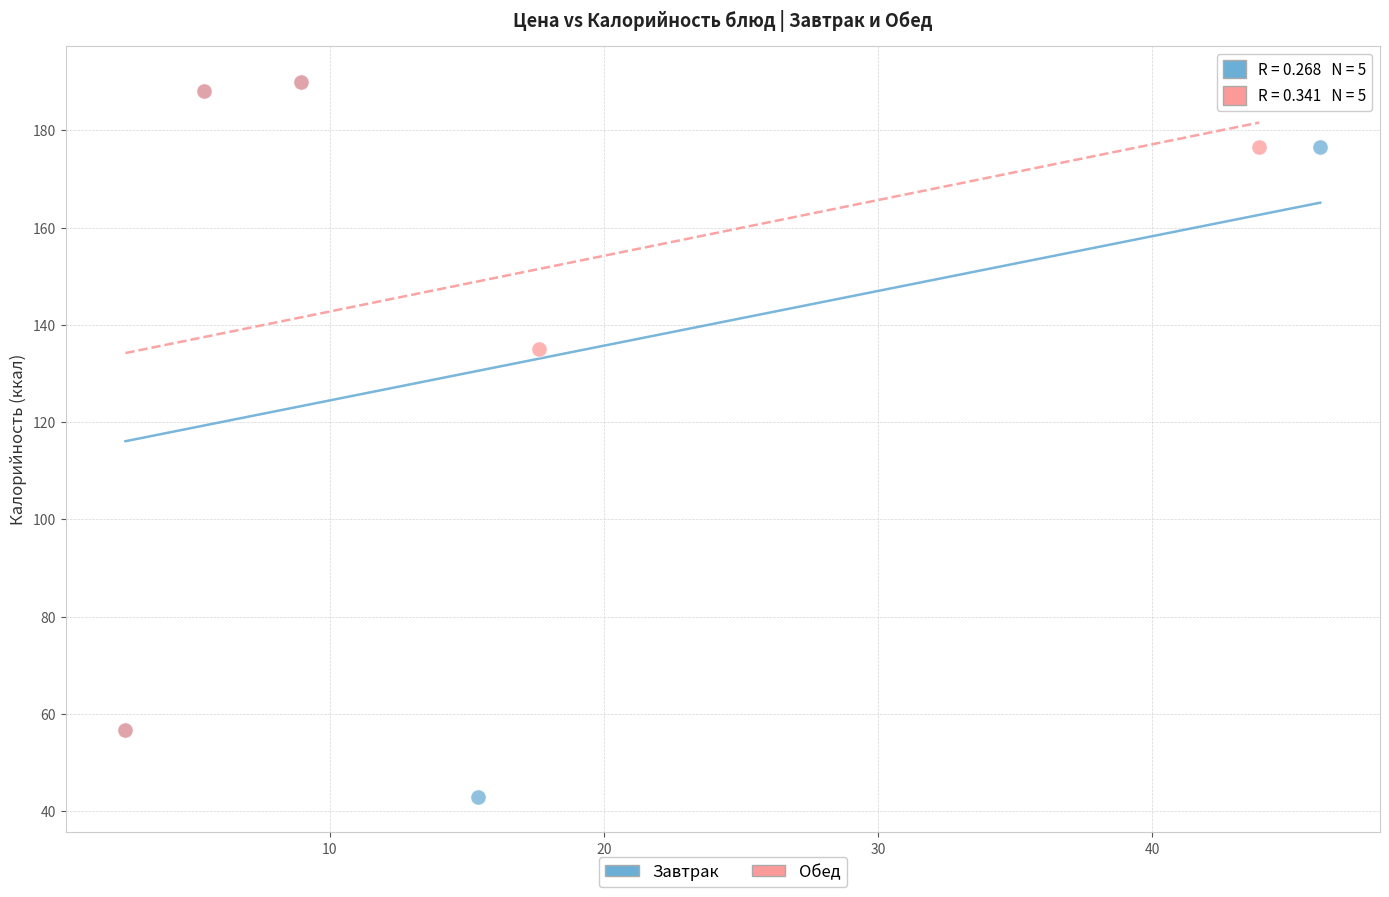

What are all the series names shown in the legend?

Завтрак, Обед